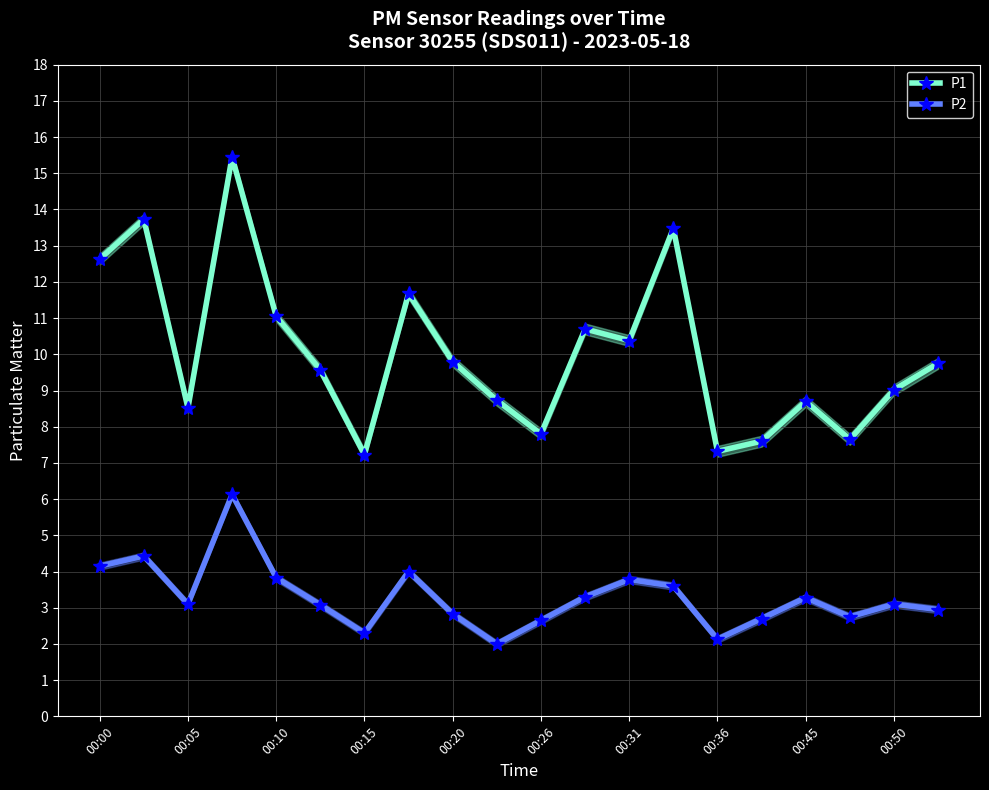

How many lines are shown in the chart?

2